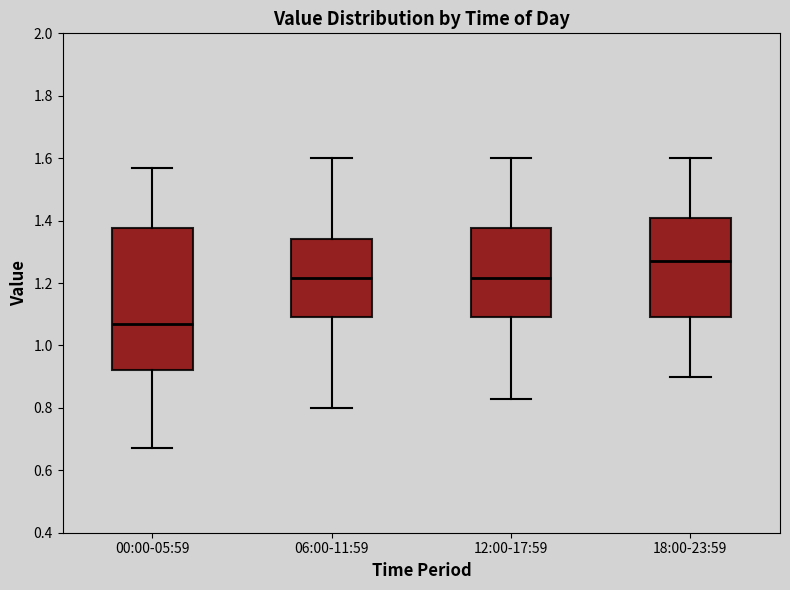

Reading left to right, read every box against the y-axis: the position of its median line, the range the box covers, and the ends of its whiskers. The values are not printed on the chart, so give them approximately, as read against the axis.

00:00-05:59: median 1.08, box 0.92 to 1.38, whiskers 0.68 to 1.58
06:00-11:59: median 1.22, box 1.10 to 1.34, whiskers 0.80 to 1.60
12:00-17:59: median 1.22, box 1.10 to 1.38, whiskers 0.84 to 1.60
18:00-23:59: median 1.28, box 1.10 to 1.40, whiskers 0.90 to 1.60